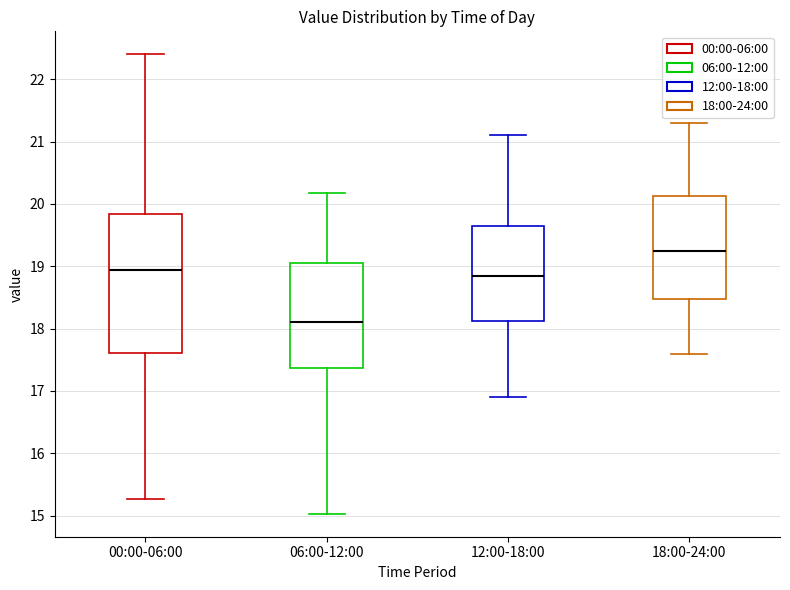

Where is the lower edge of the box for 00:00-06:00 on the y-axis? The values are not printed on the chart, so give them approximately, as read against the axis.

17.6